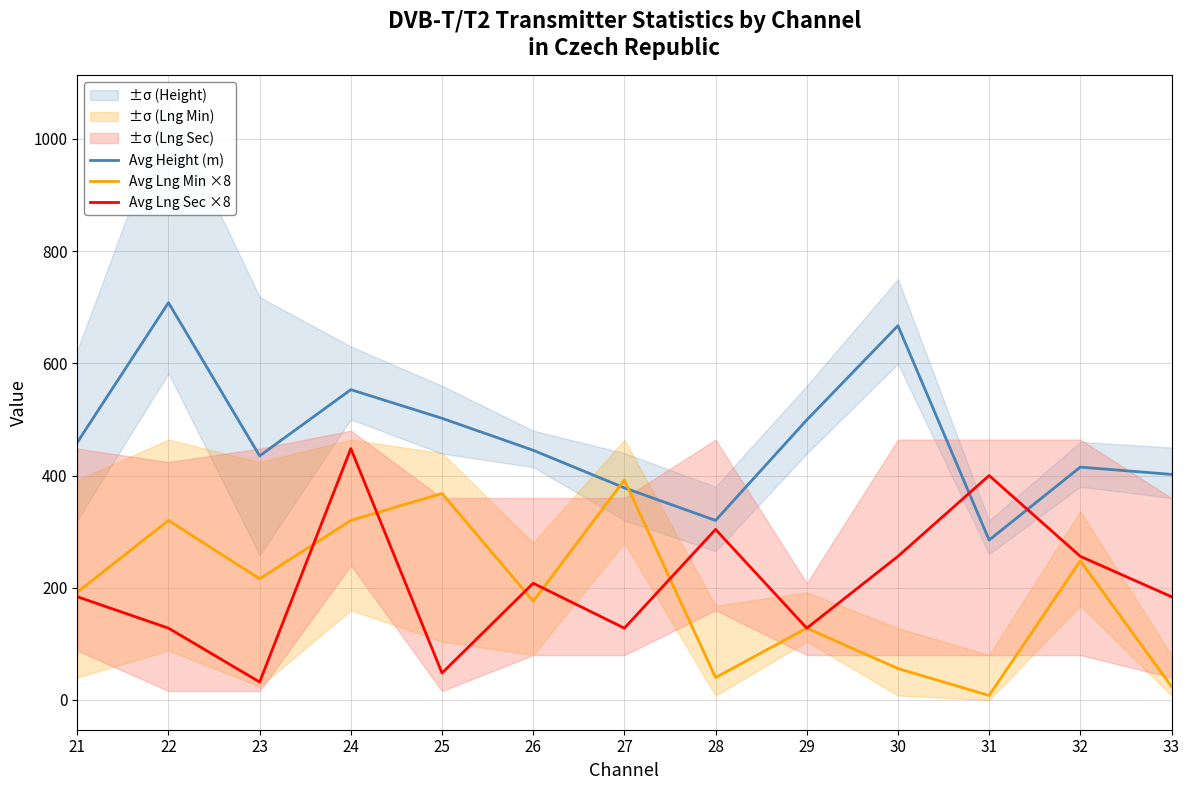

At which category is the sum across all series the highest?

24